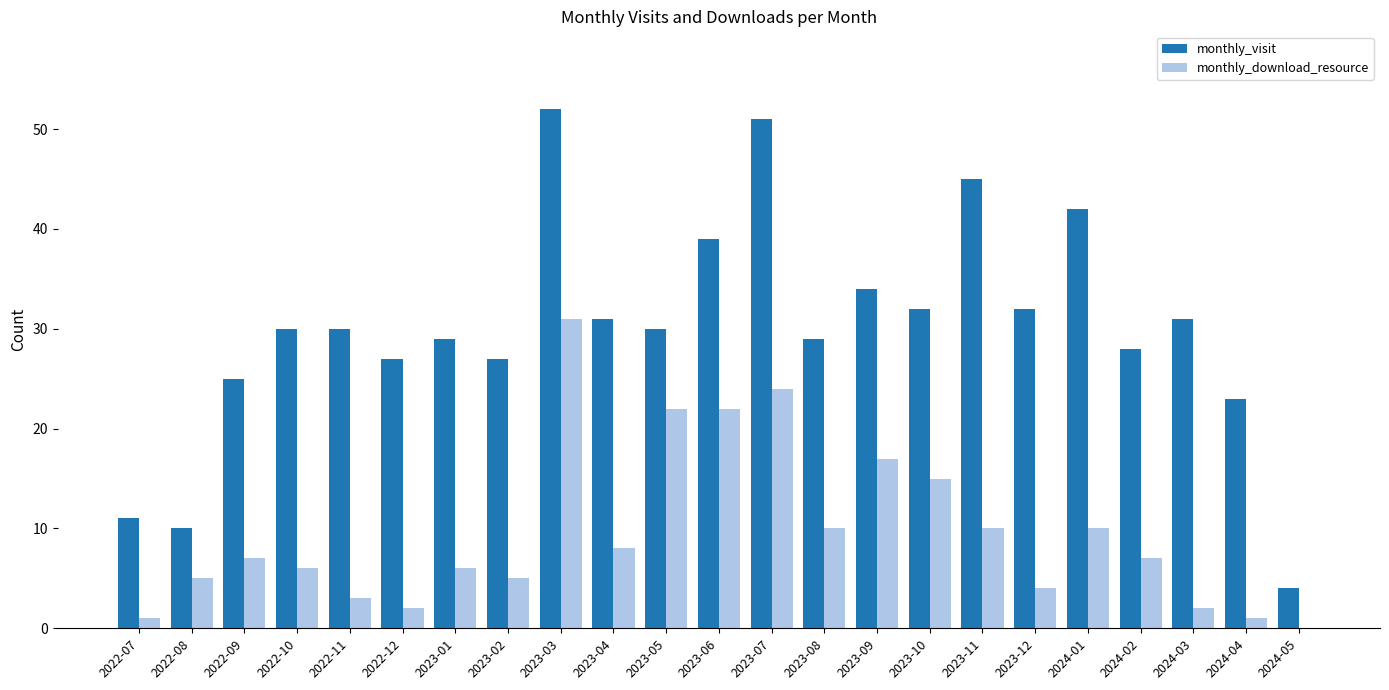

Is the value of monthly_visit at 2023-05 greater than the value of monthly_download_resource at 2023-01?

Yes